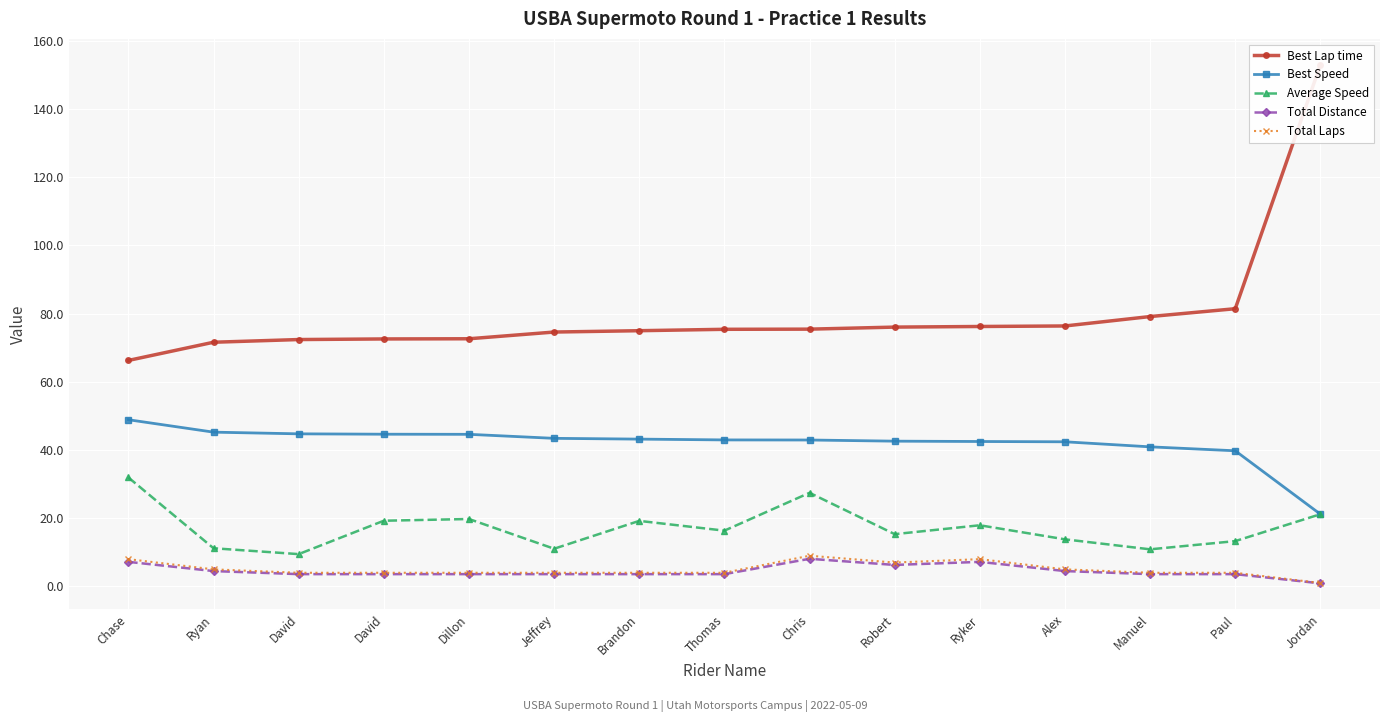

True or false: Best Speed and Total Laps intersect in this chart.

False